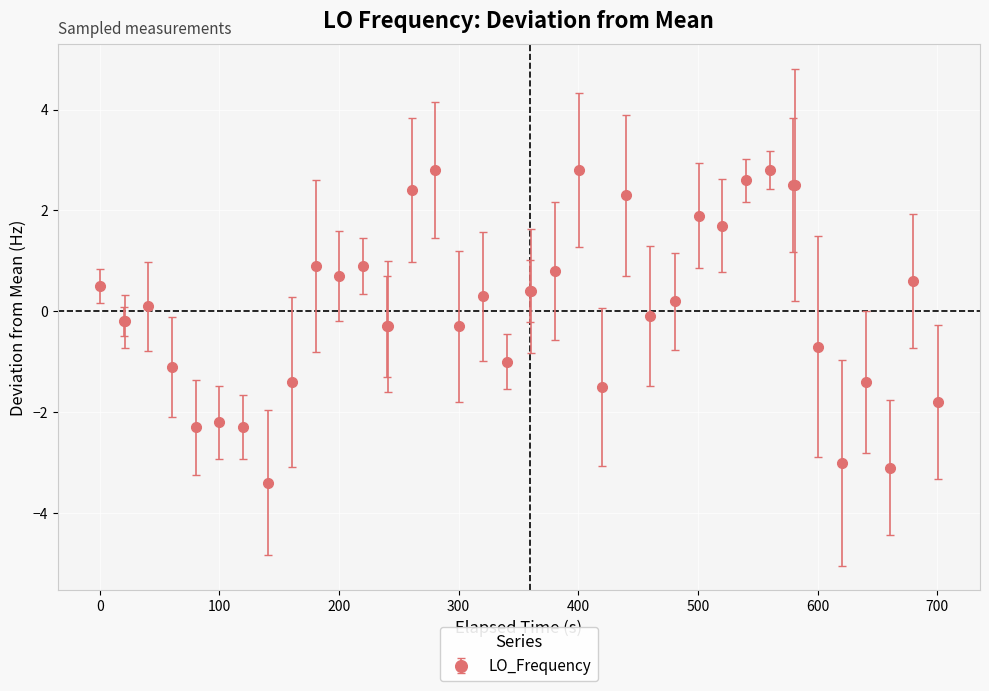

What is the value of the 9th point from the left?

-3.4